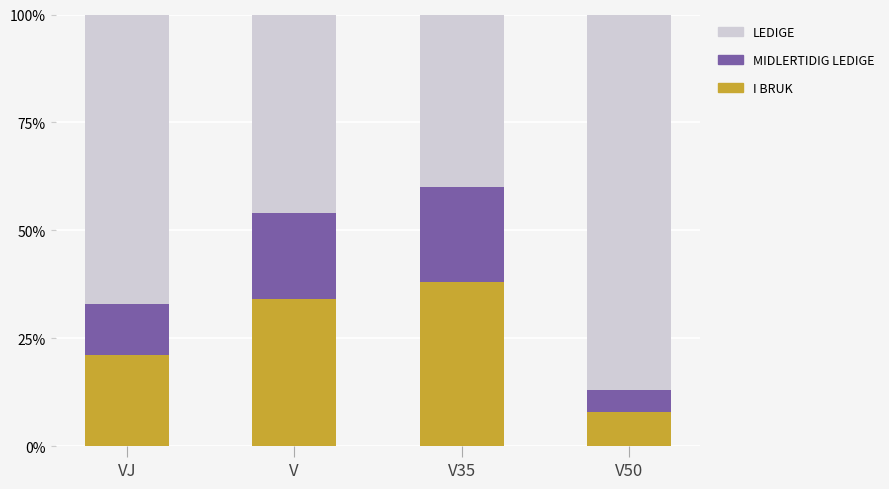

Reading left to right, what are the values for I BRUK?

21	34	38	8